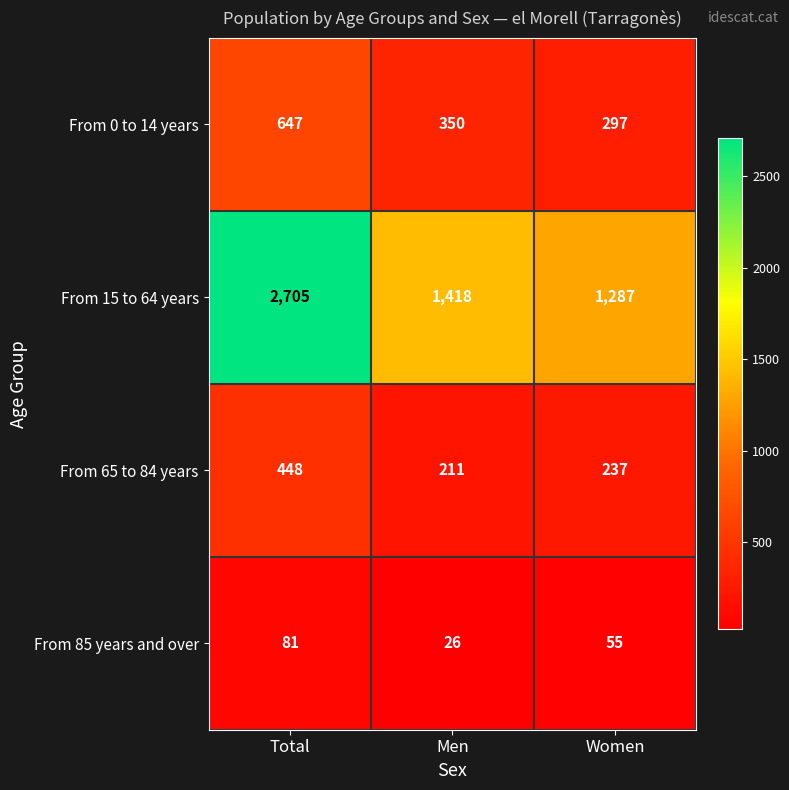

Where is From 85 years and over nearest to the value 53?

Women